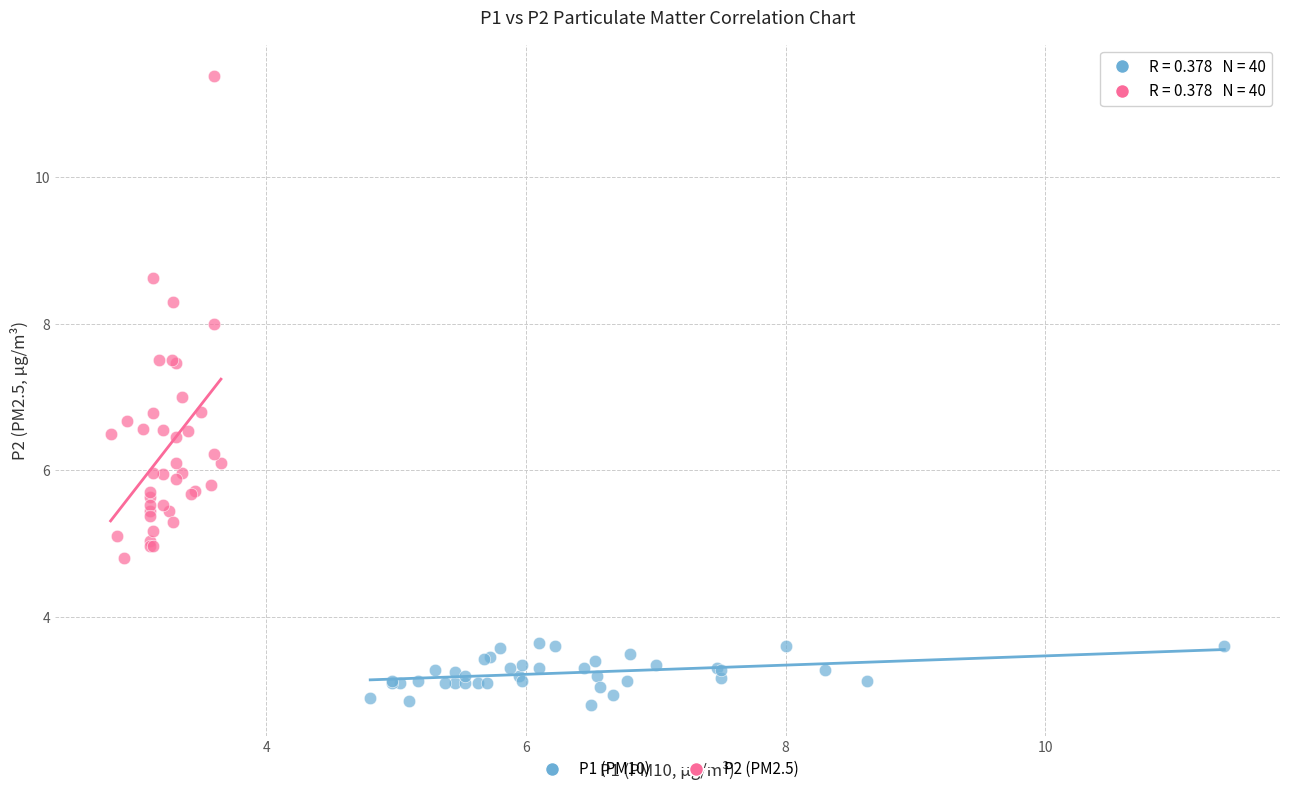

Which series contains the highest Y value?

P2 (PM2.5)